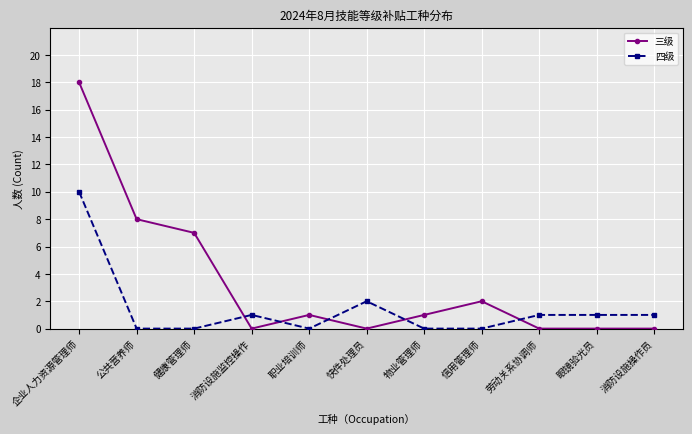

Rank the series by their maximum value, from lowest to highest.

四级, 三级